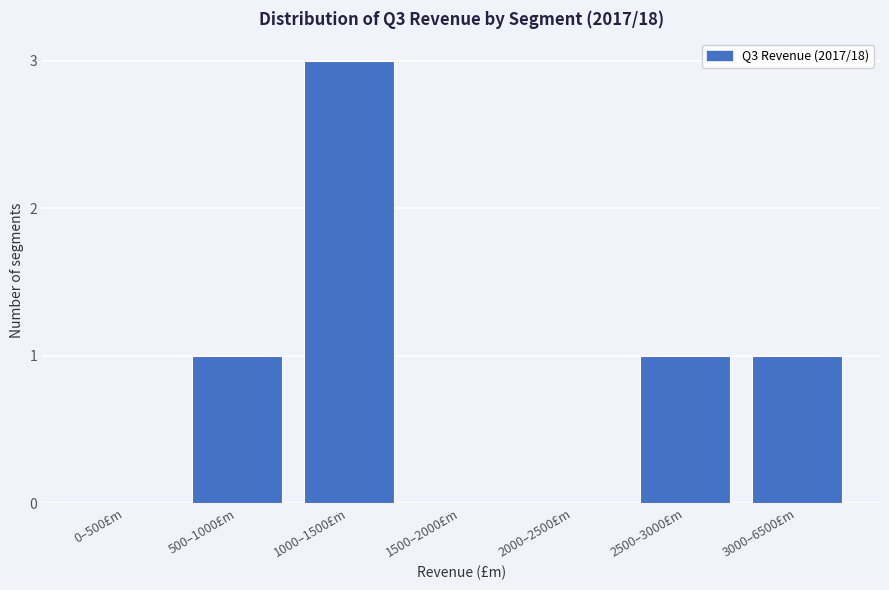

Reading right to left, what are all the values shown in this chart?

3000–6500£m=1	2500–3000£m=1	2000–2500£m=0	1500–2000£m=0	1000–1500£m=3	500–1000£m=1	0–500£m=0